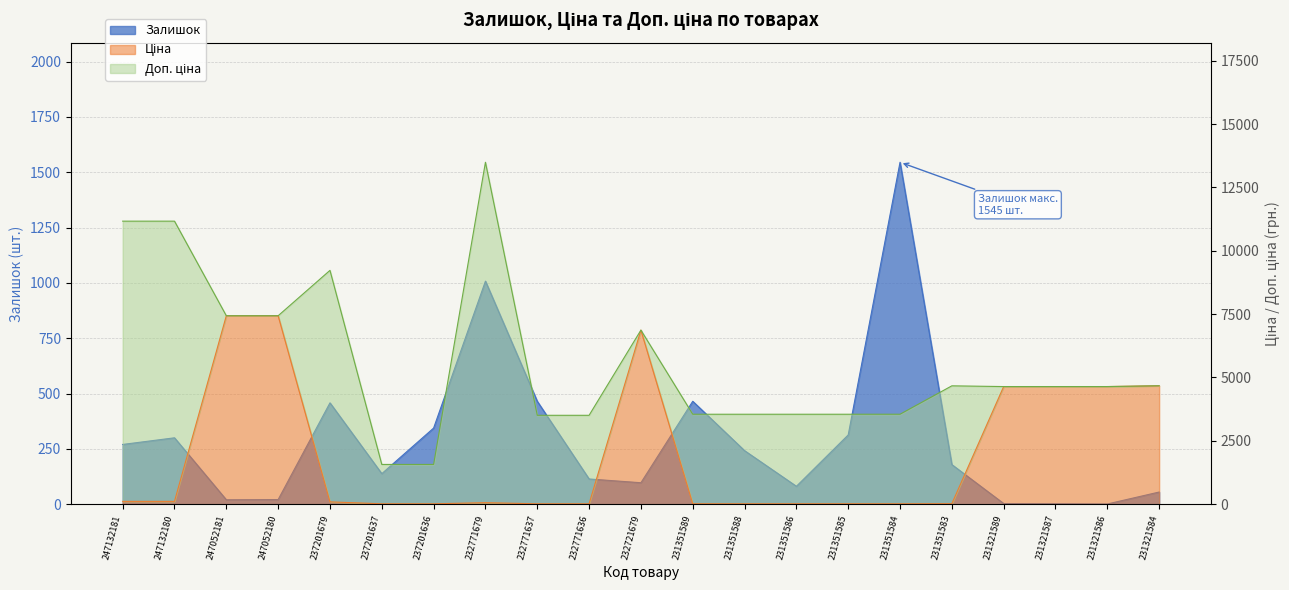

What is the spread (max minus min) of values at 231351585?

3534.2